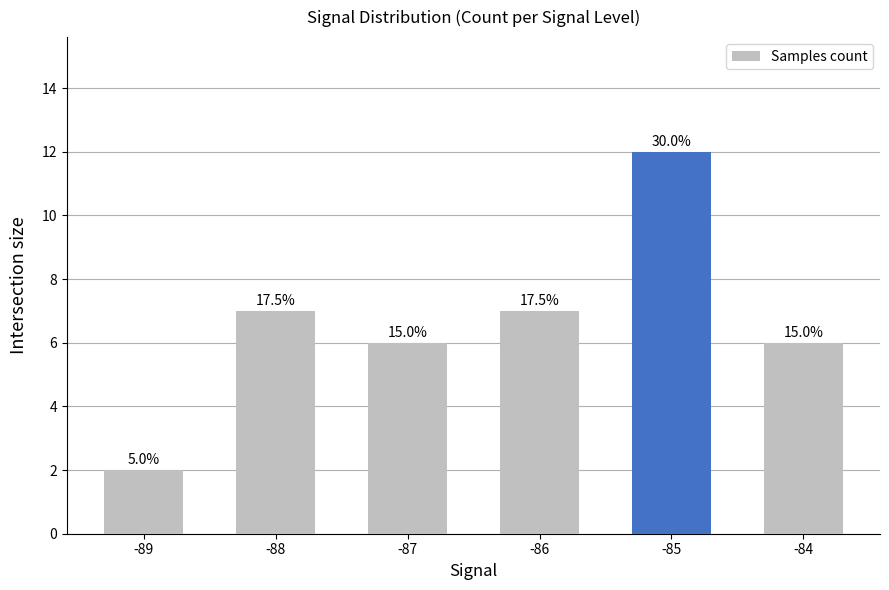

Does the chart contain stacked bars?

No